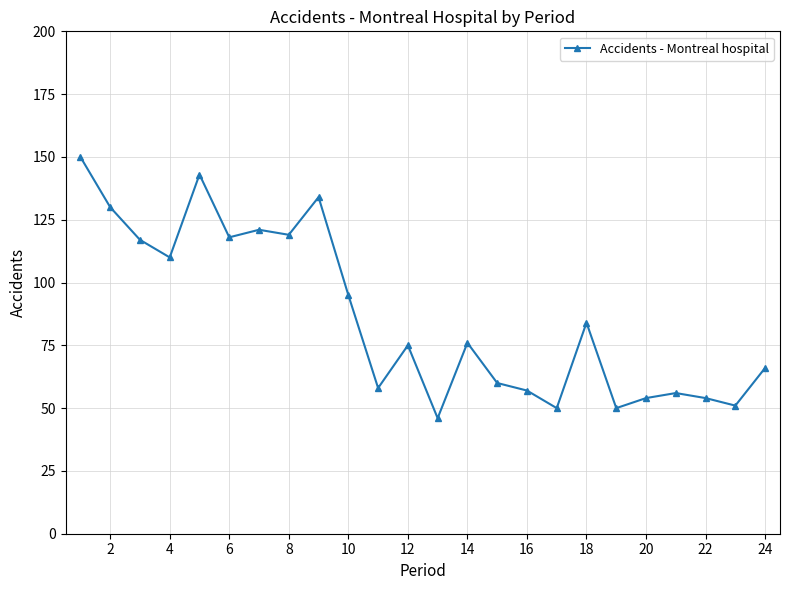

True or false: the data has more than 2 interior local peaks.

True